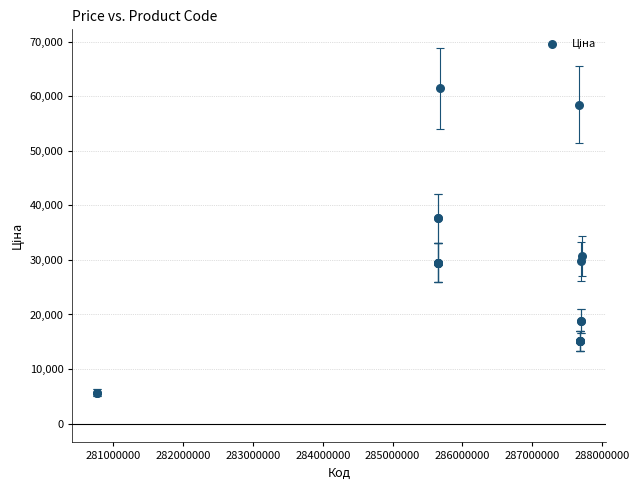

What Y value in the scatter plot is closest to 33554?

30717.1